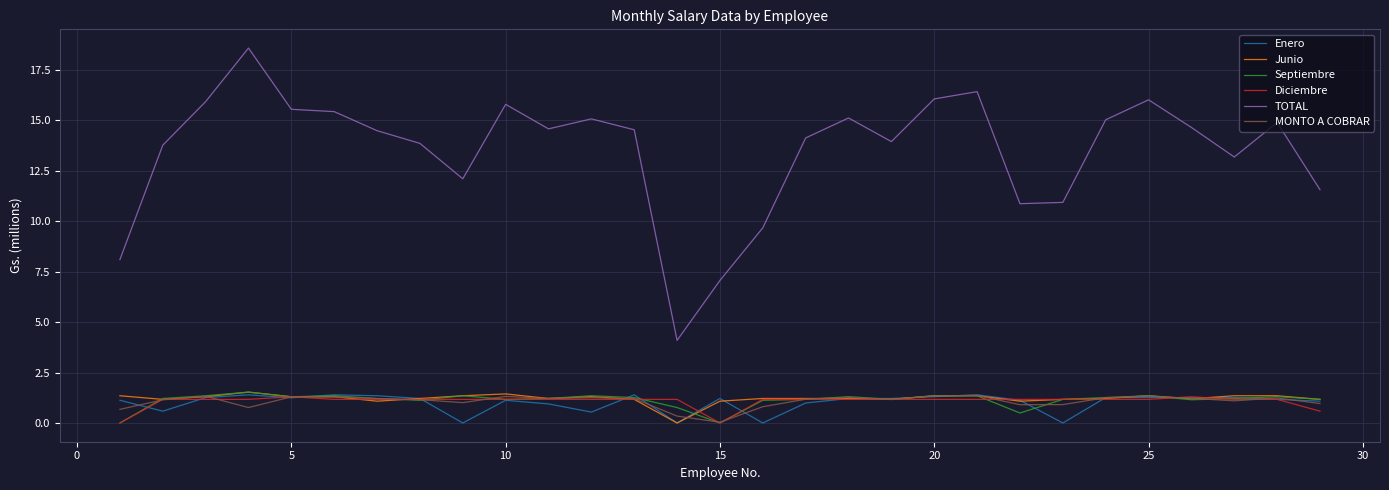

True or false: Diciembre and TOTAL intersect in this chart.

False